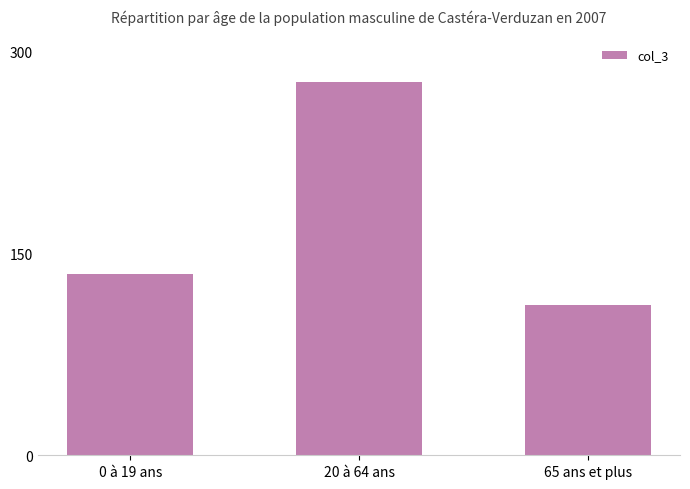

Count the number of categories in the chart.

3